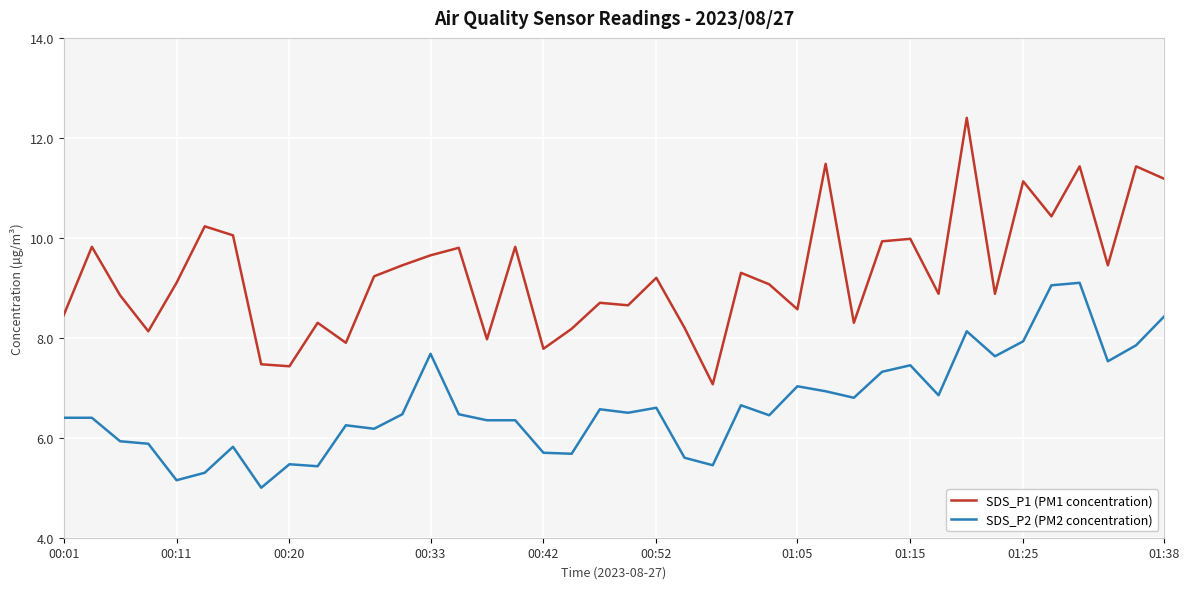

Rank the series by their average value, from lowest to highest.

SDS_P2 (PM2 concentration), SDS_P1 (PM1 concentration)